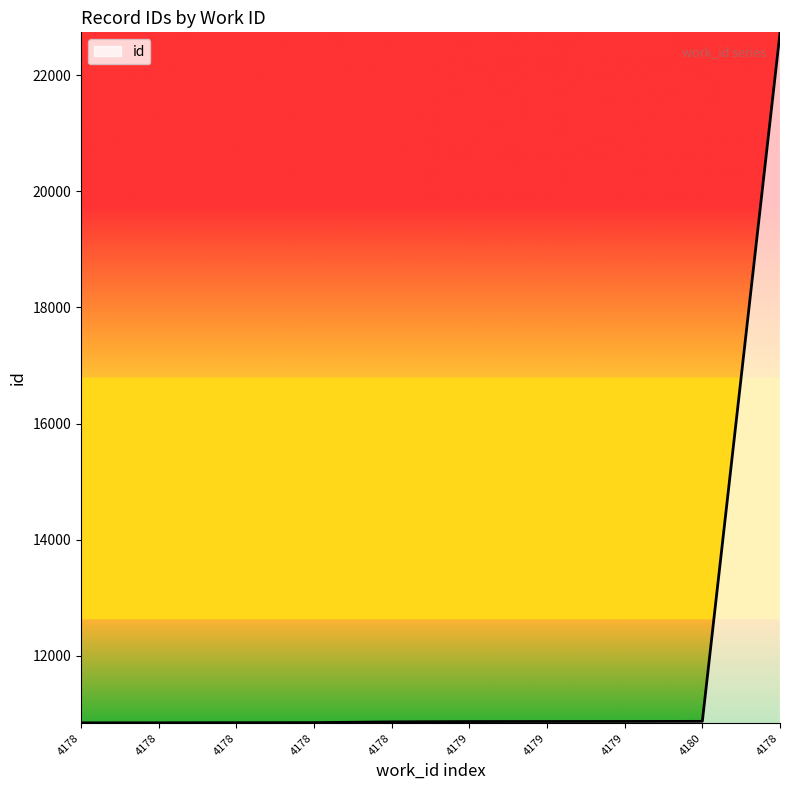

Where is the data nearest to the value 16786?

4180